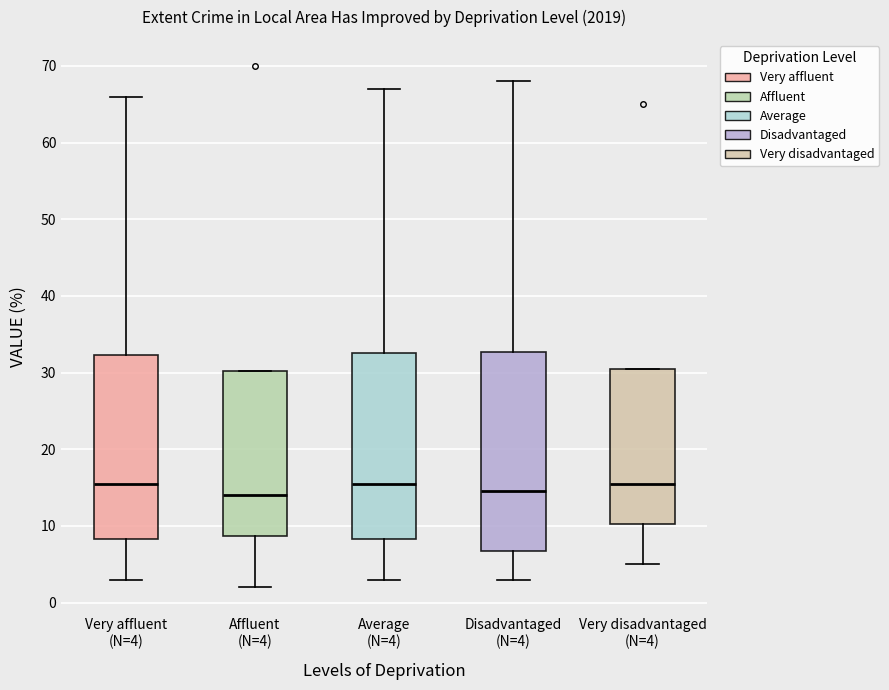

Which box is the tallest, from its lower edge to its upper edge?

Disadvantaged (N=4)